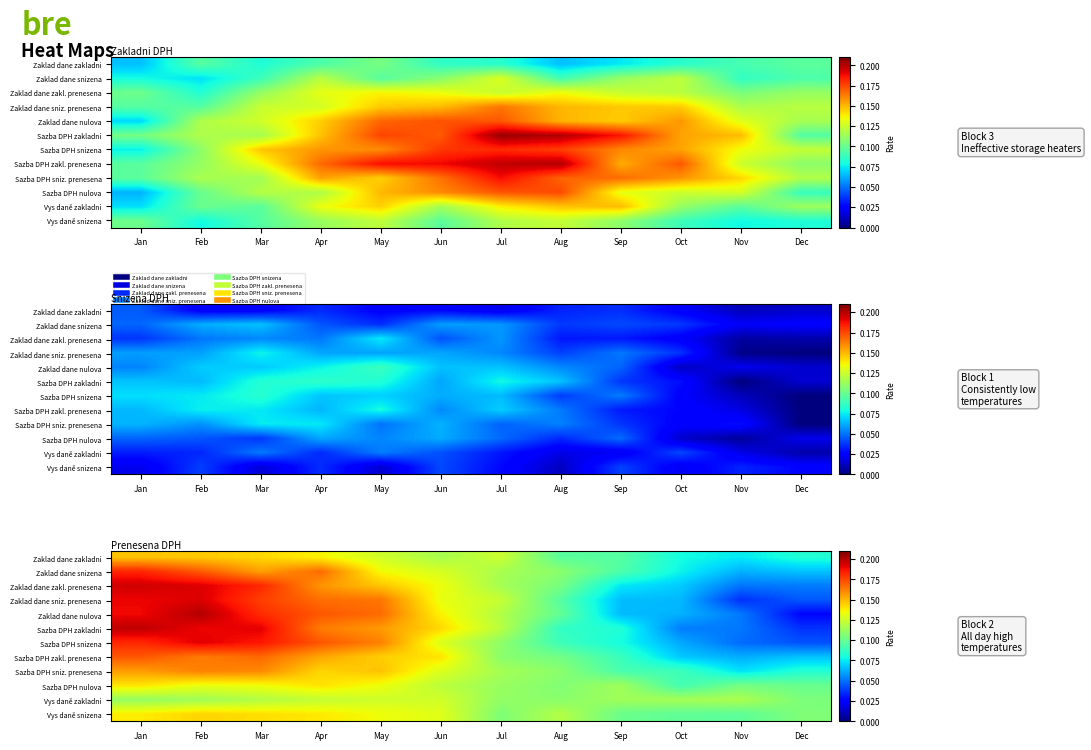

What is the approximate value of Vys daně snizena at Mar?

0.1